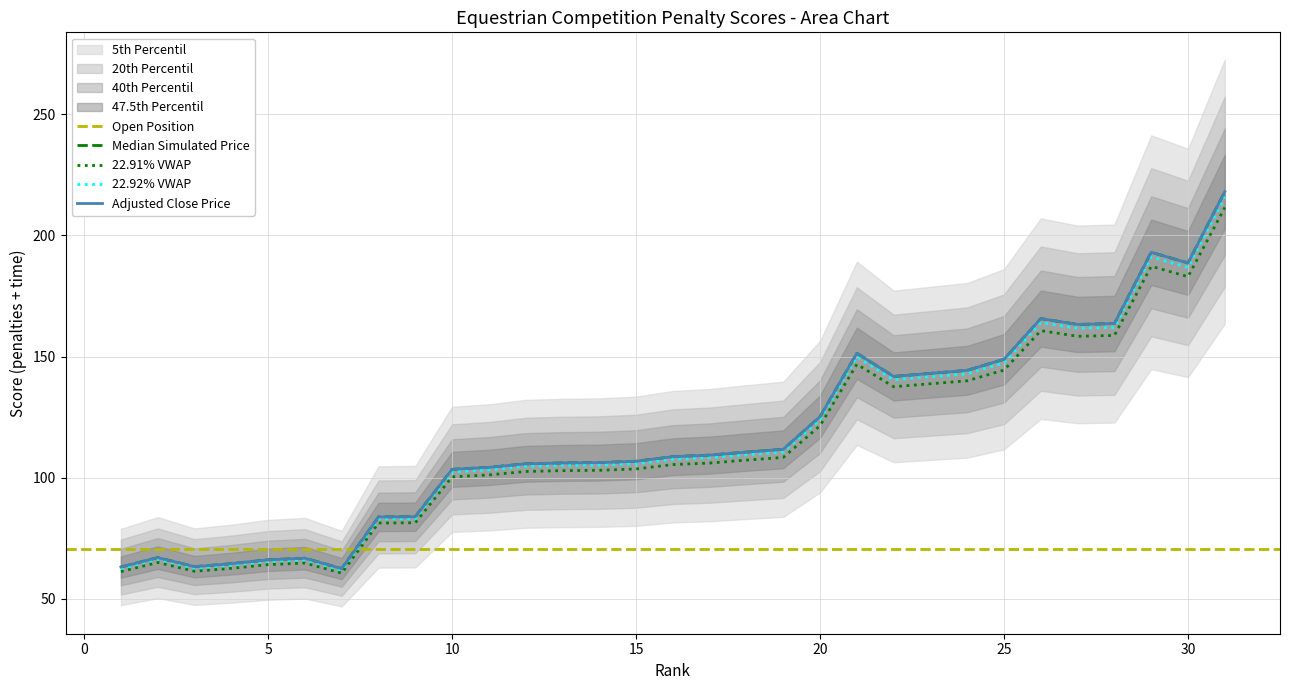

What is the value of the 22nd point from the left?

141.8